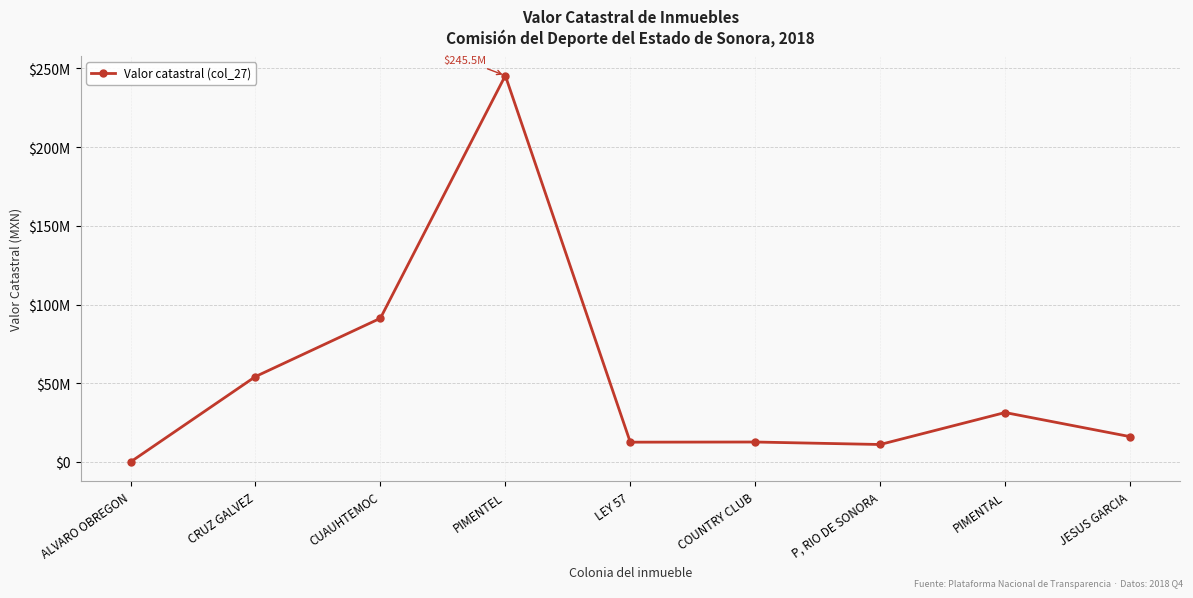

Is this an area chart (filled region under the line)?

No